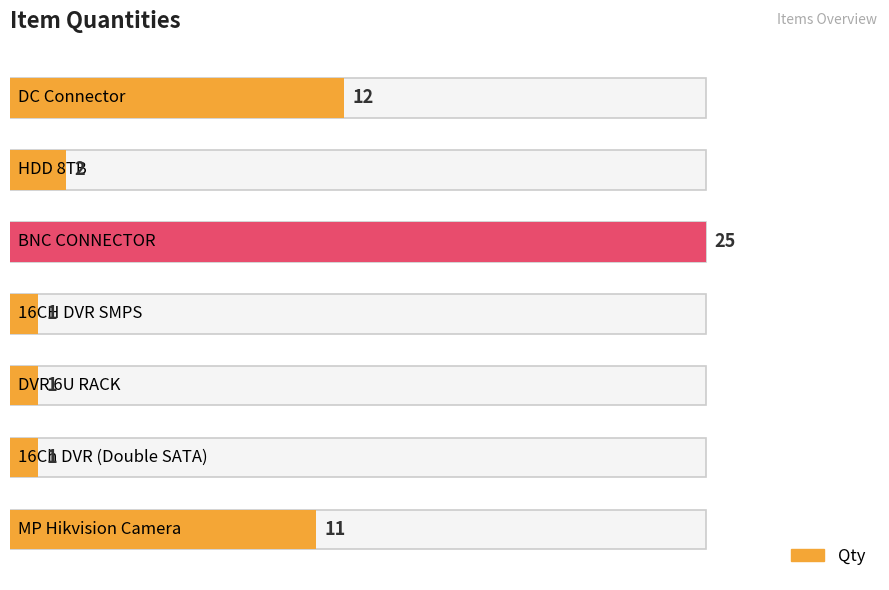

Approximately how many times larger is the value at BNC CONNECTOR compared to DC Connector?

2.1